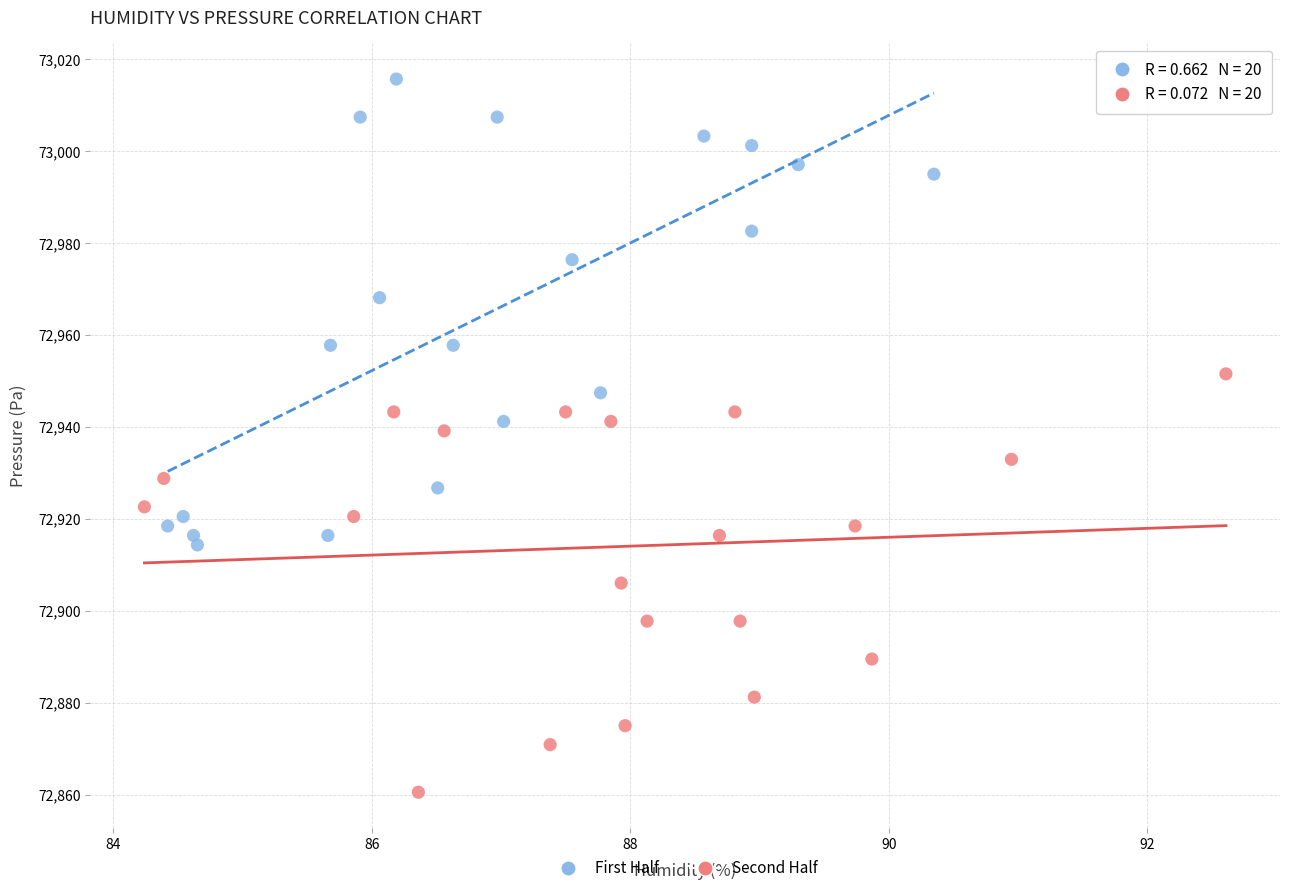

Which series has the largest Y range (max minus min)?

First Half